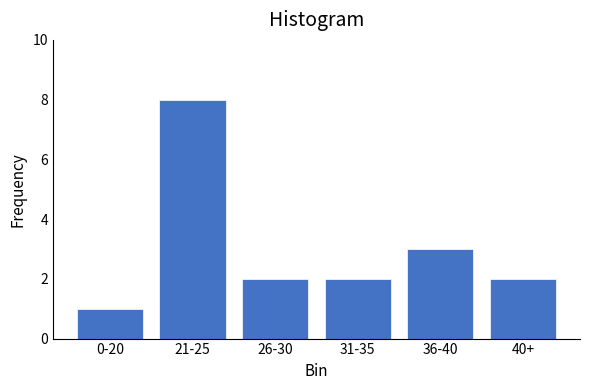

Reading right to left, list all the values displayed in this chart.

2	3	2	2	8	1